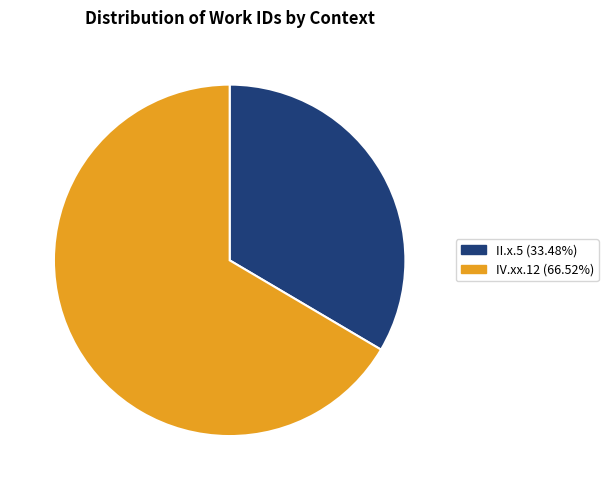

Between IV.xx.12 and II.x.5, which is larger?

IV.xx.12